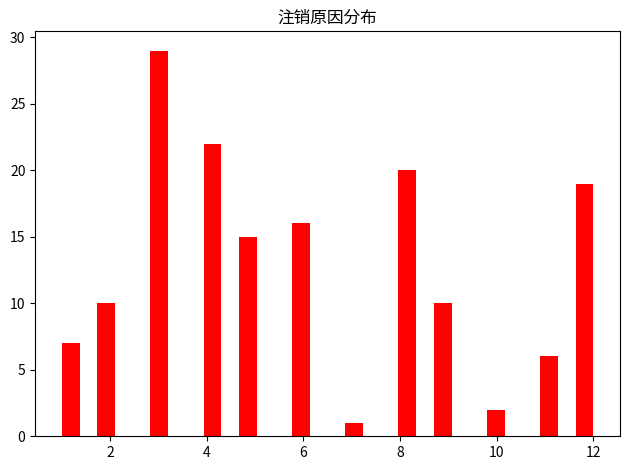

Around what value on the x-axis is the tallest bar? Give the approximate position of its centre, as read against the axis.

3.0